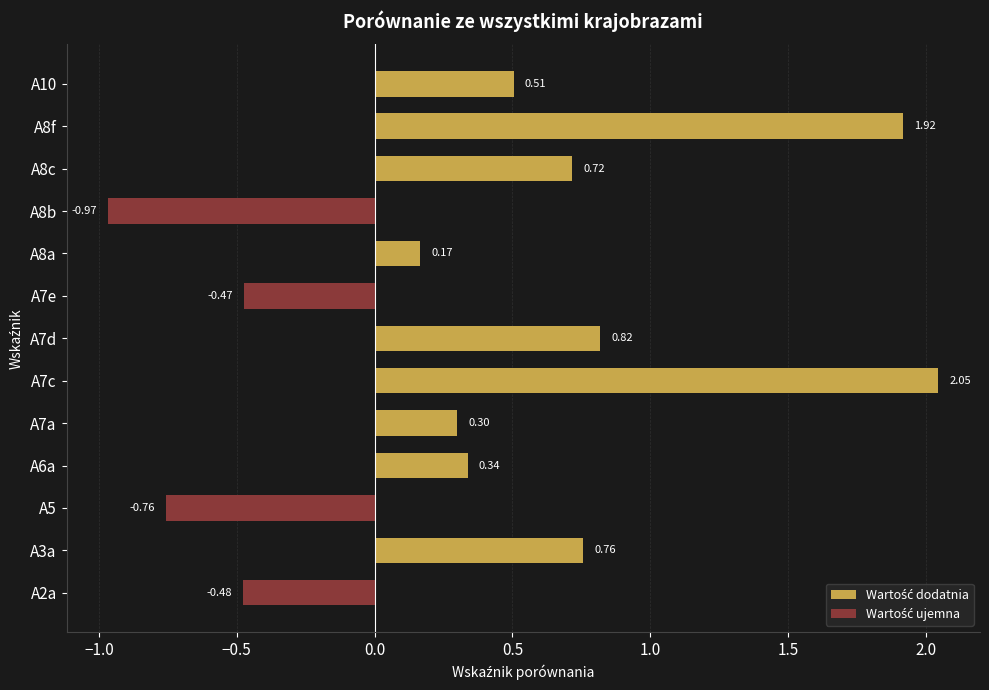

How many bars are there in total?

13